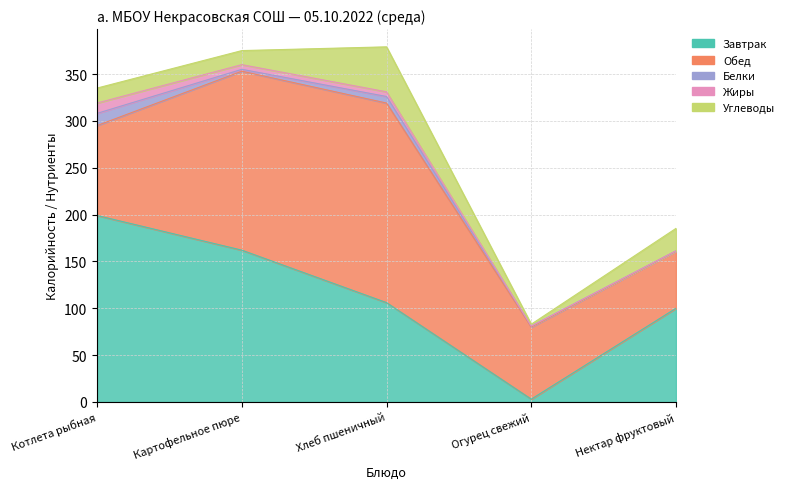

What is the label of the 2nd point from the right?

Огурец свежий